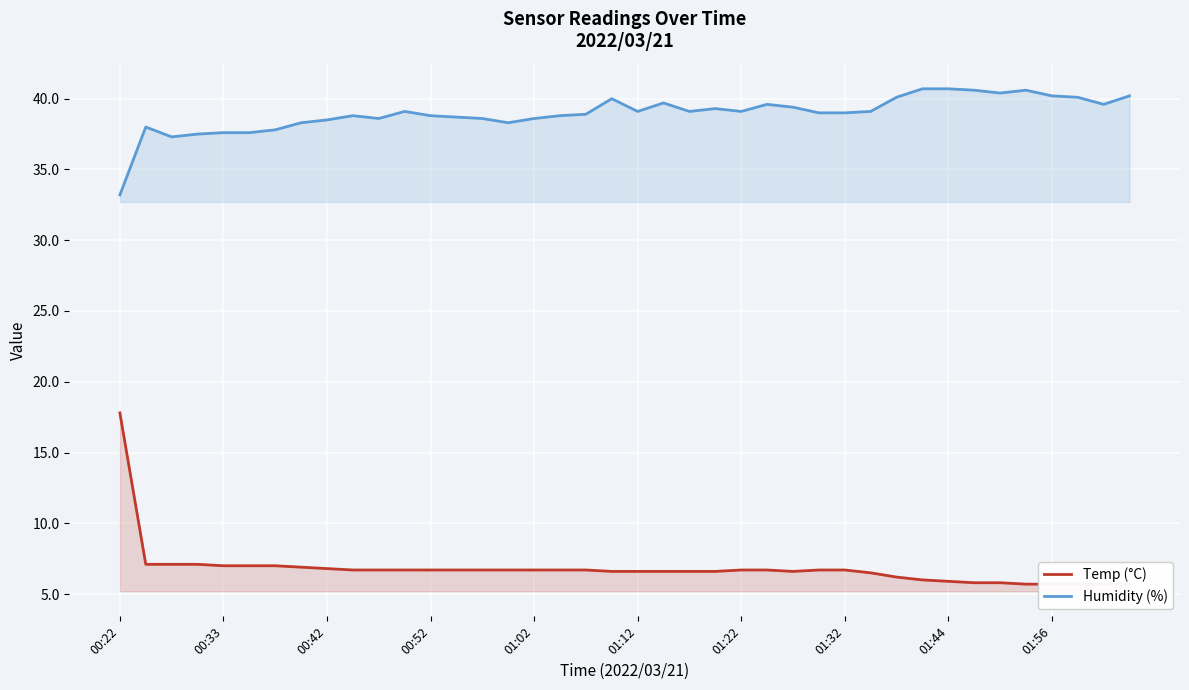

What value does the Temp (°C) series have at 34?

5.8